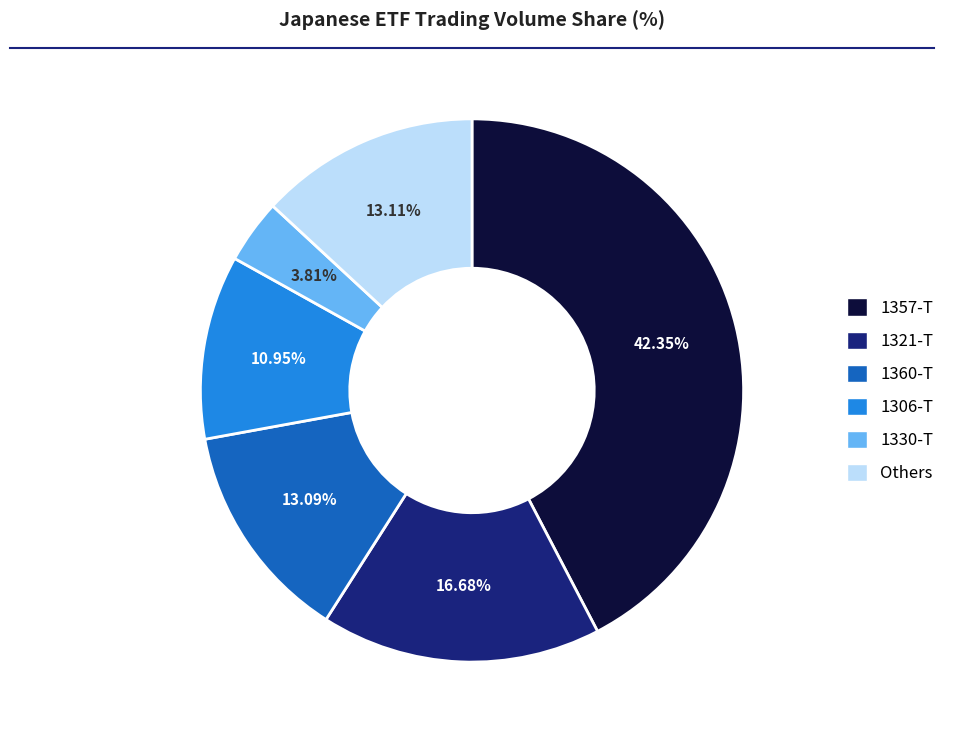

Is there any slice that represents more than half of the pie?

No